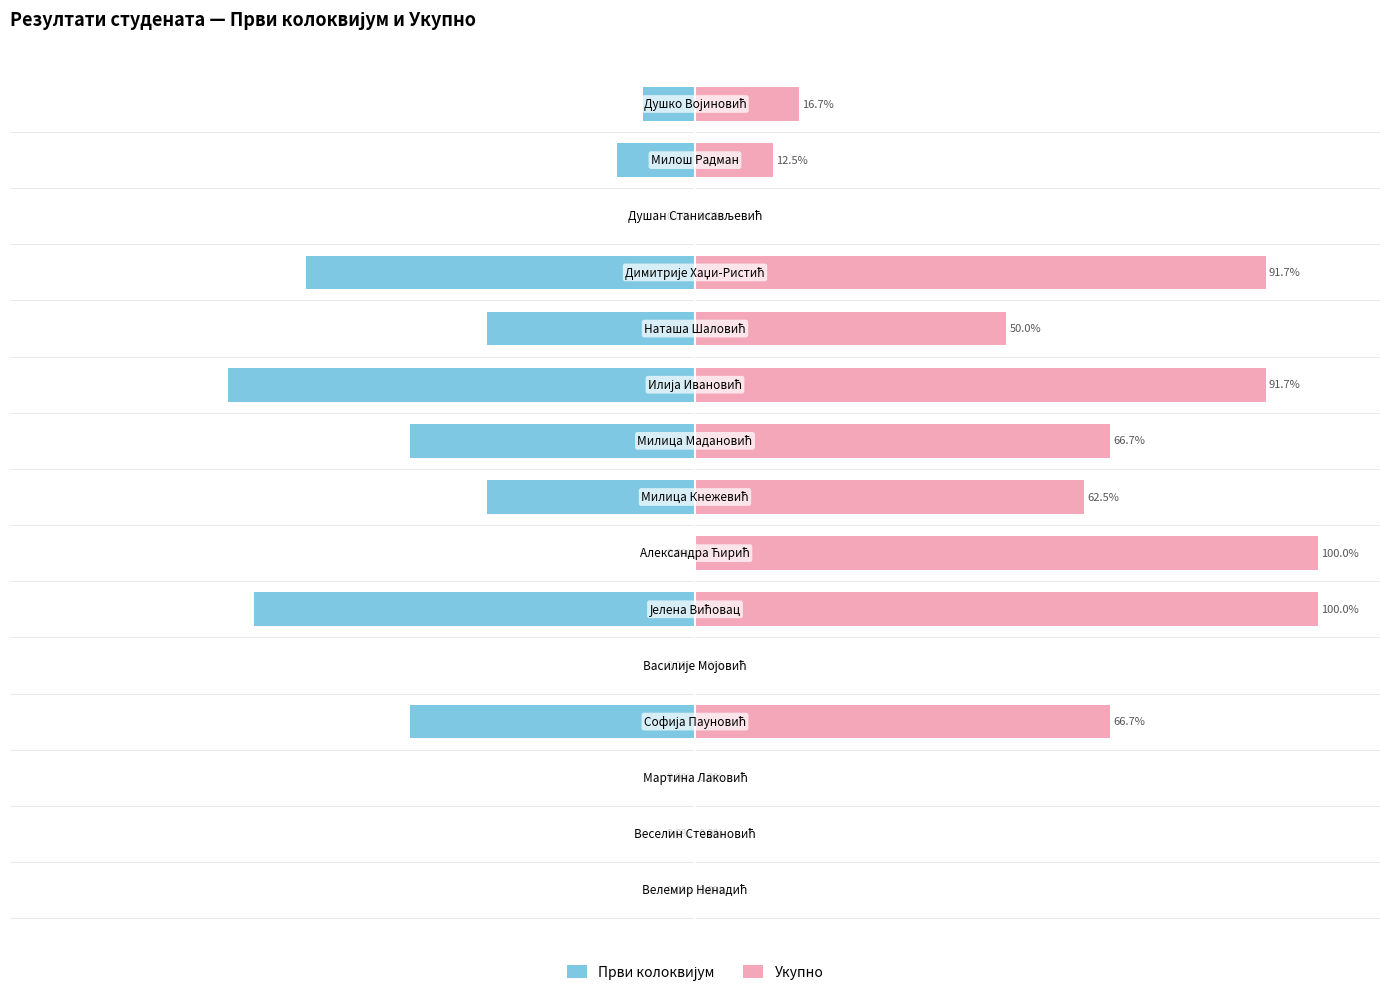

Is the value of Укупно at 9 greater than the value of Први колоквијум at 11?

Yes